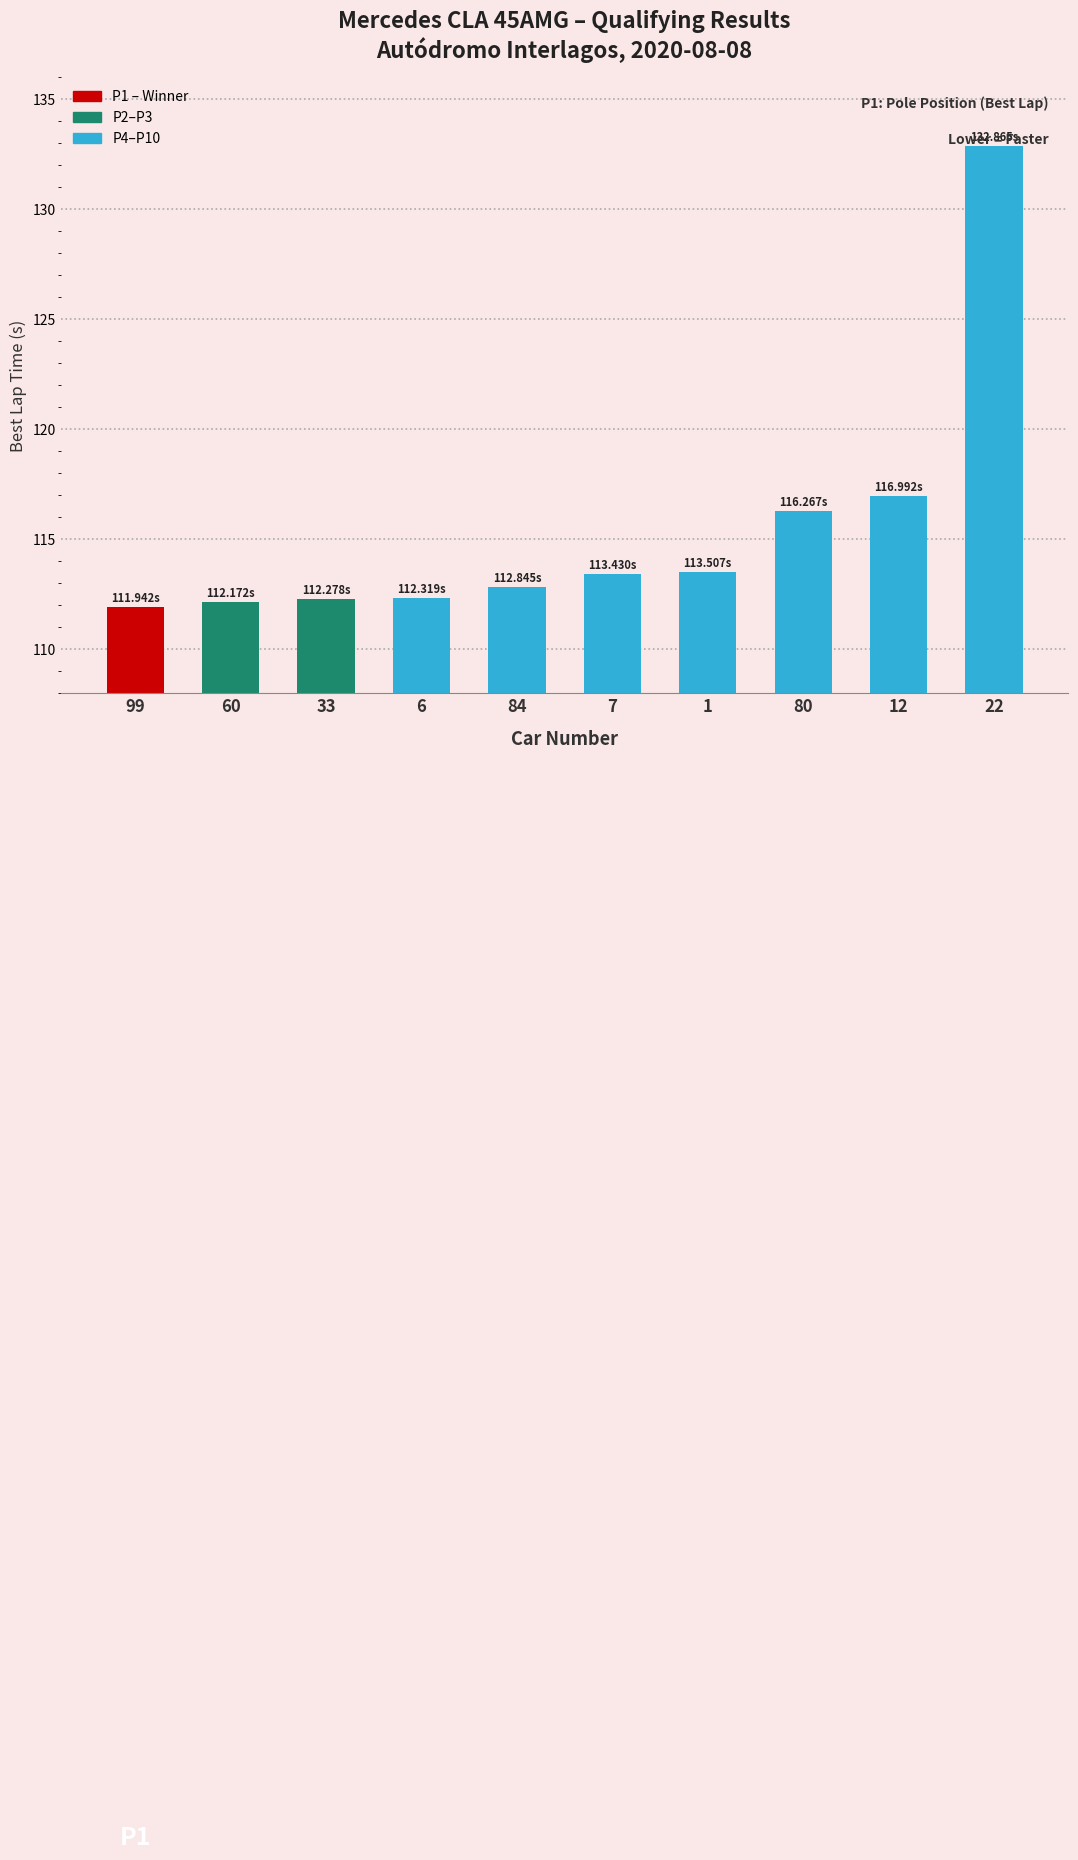

What is the difference between the values at 84 and 1?

0.7